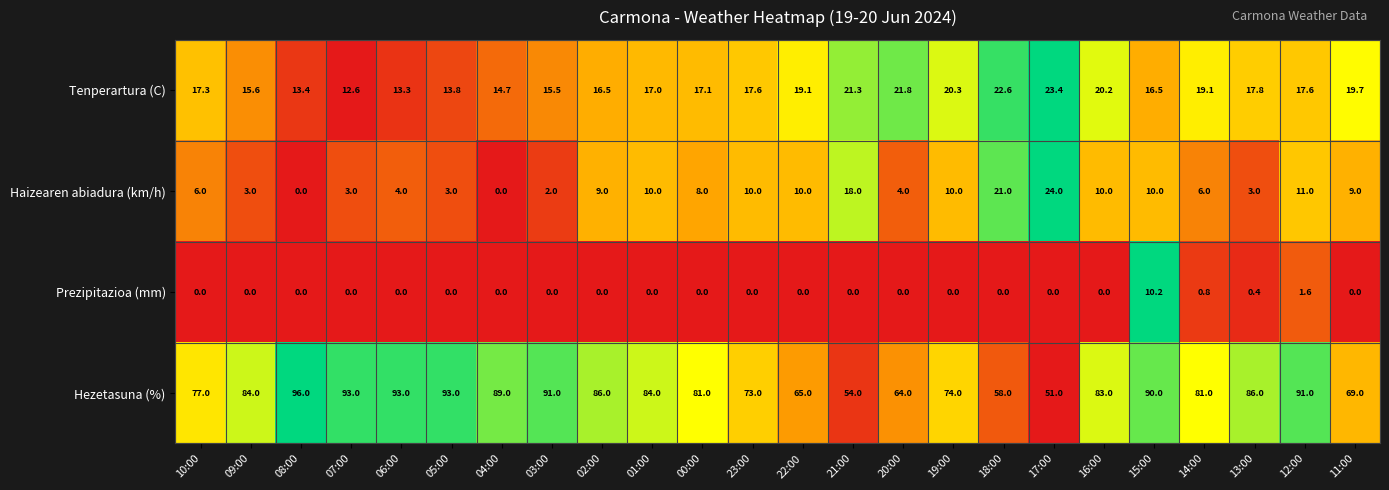

Where does the Tenperartura (C) series first go above 17?

10:00